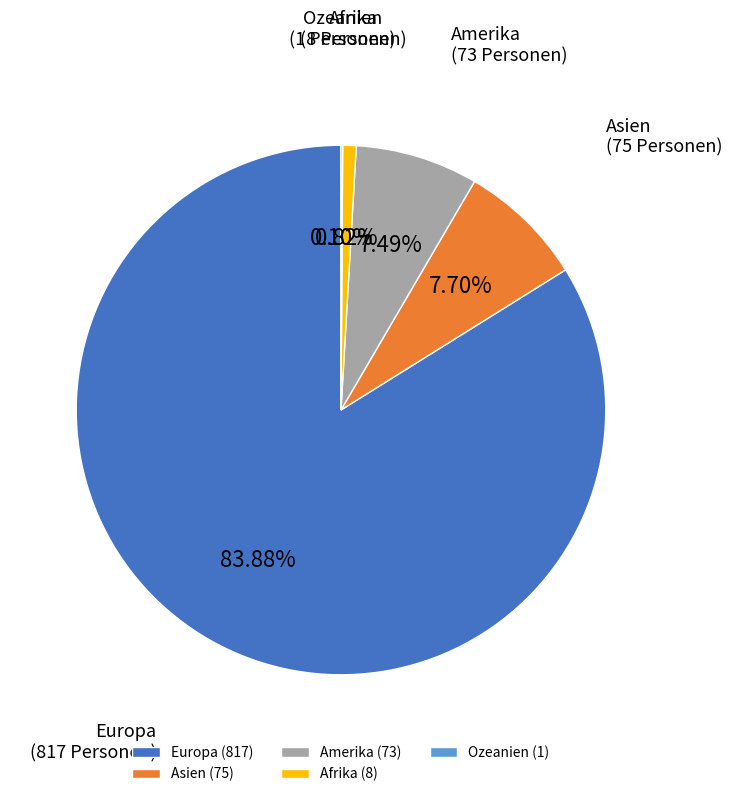

Does any single category account for the majority?

Yes